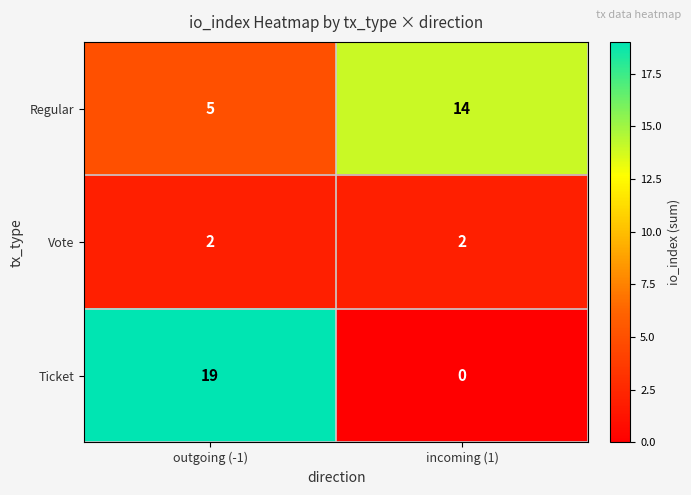

Reading left to right, what are all the values shown in this chart?

Regular: 5	14
Vote: 2	2
Ticket: 19	0